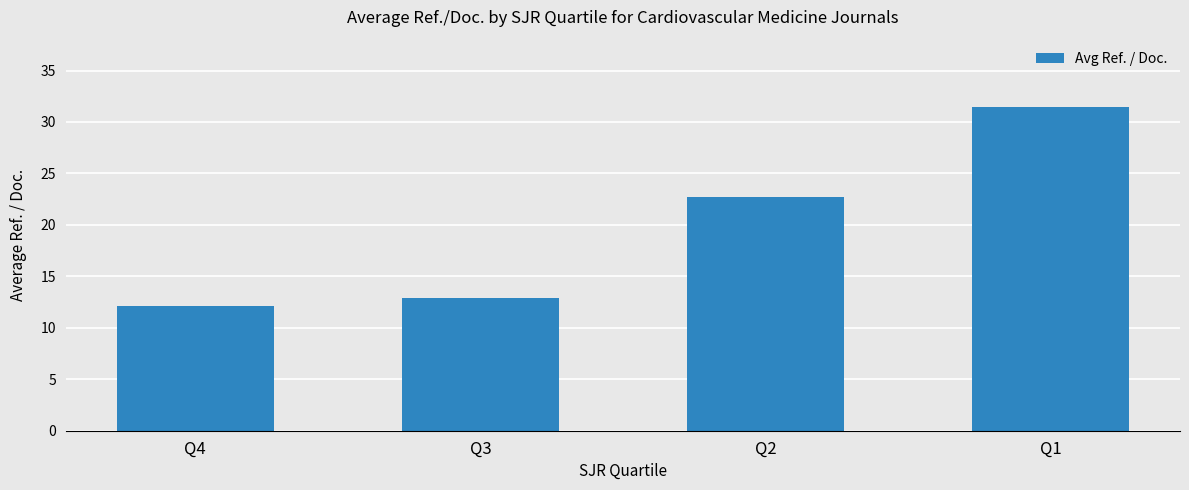

The chart shows a value of 12.5 at Q1. True or false?

False